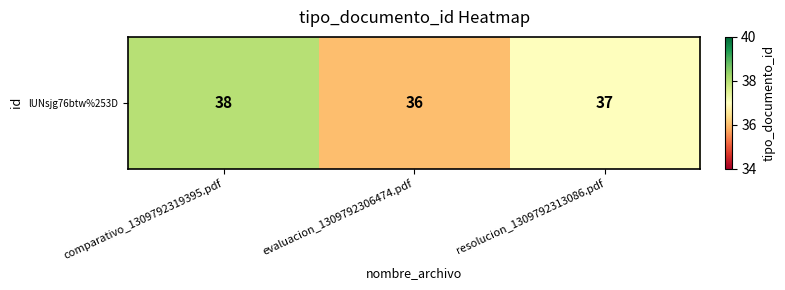

What is the difference between the values at comparativo_1309792319395.pdf and evaluacion_1309792306474.pdf?

2